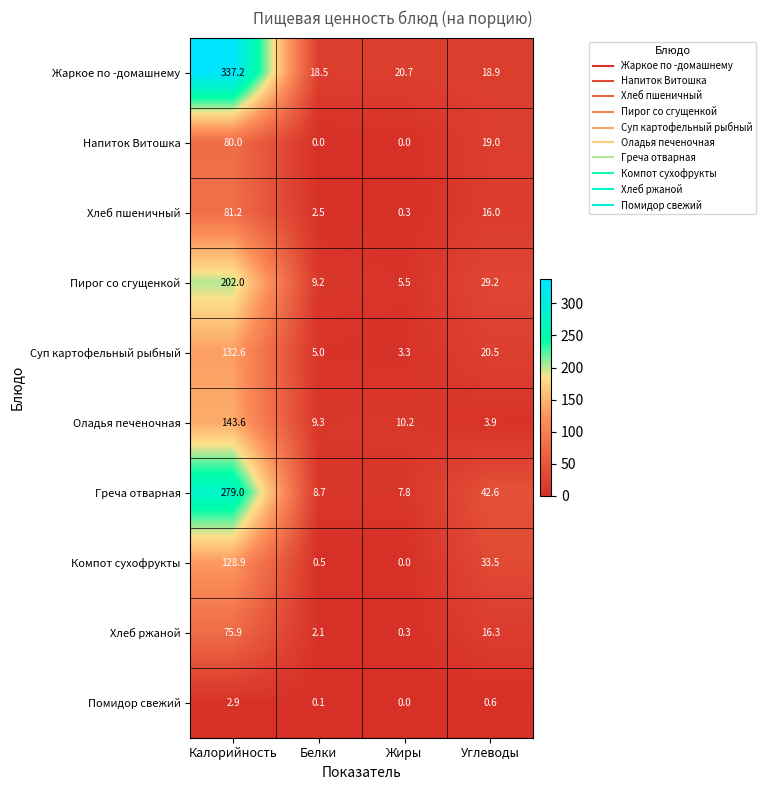

At which label does Напиток Витошка first exceed 19?

Калорийность